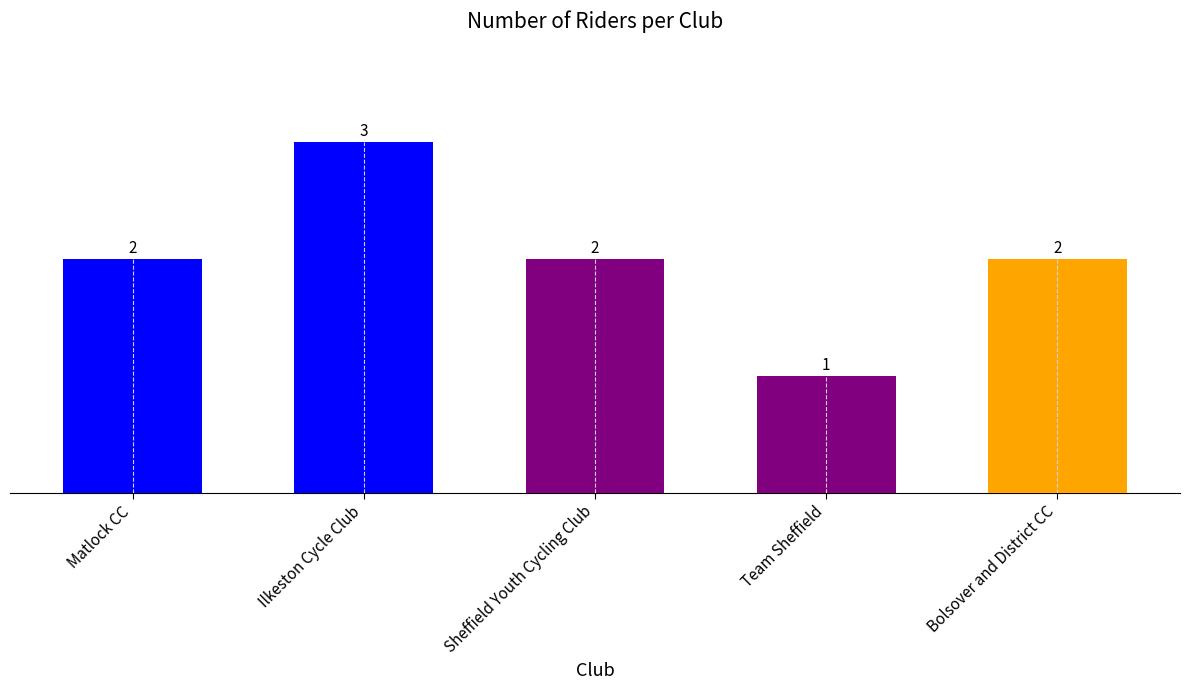

What is the label of the 5th bar from the left?

Bolsover and District CC